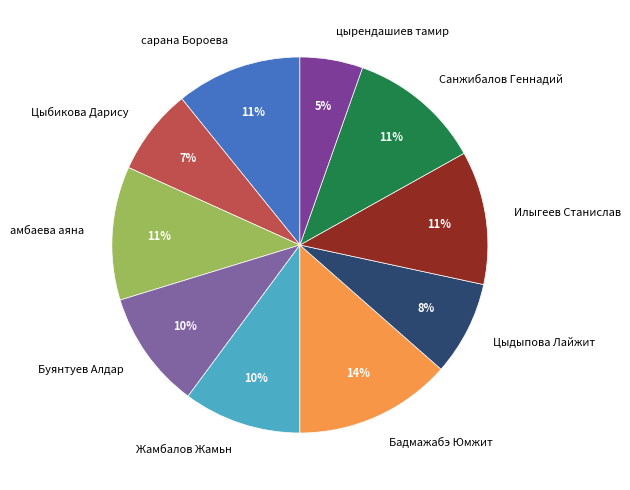

Which category has the biggest portion of the pie?

Бадмажабэ Юмжит